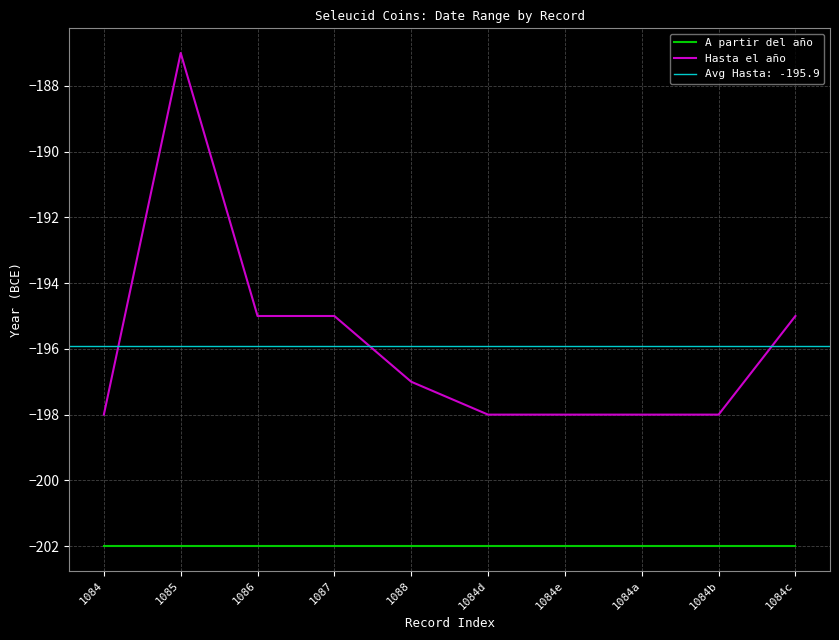

How many values in the Hasta el año series exceed -197?

4